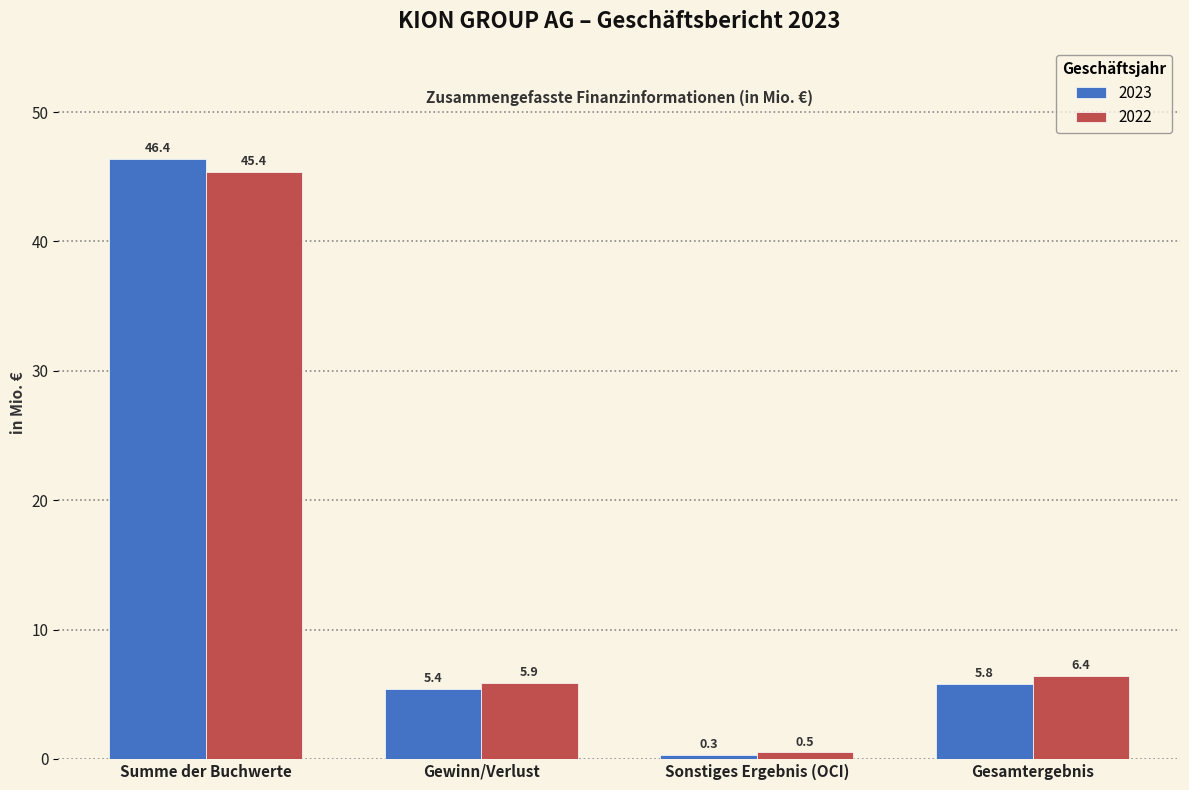

What are all the series names shown in the legend?

2023, 2022